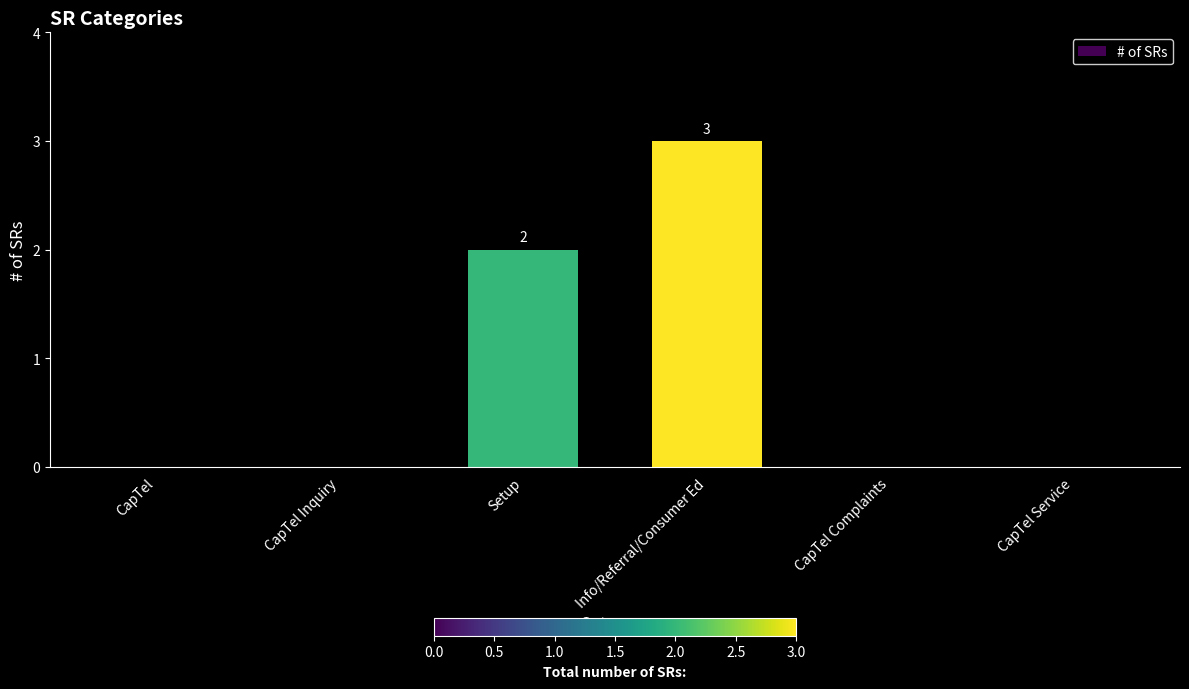

Which label corresponds to the largest value in the chart?

Info/Referral/Consumer Ed